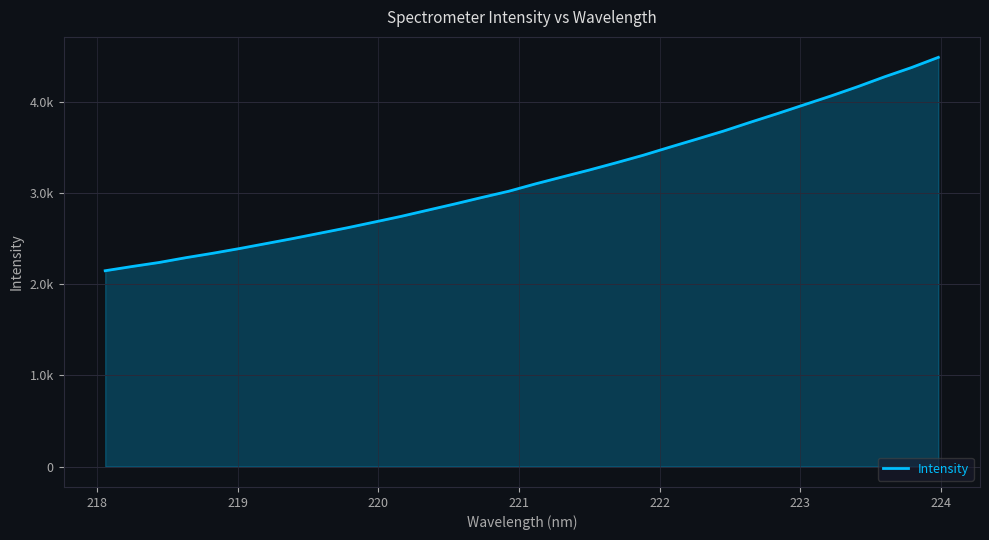

Is this an area chart (filled region under the line)?

Yes